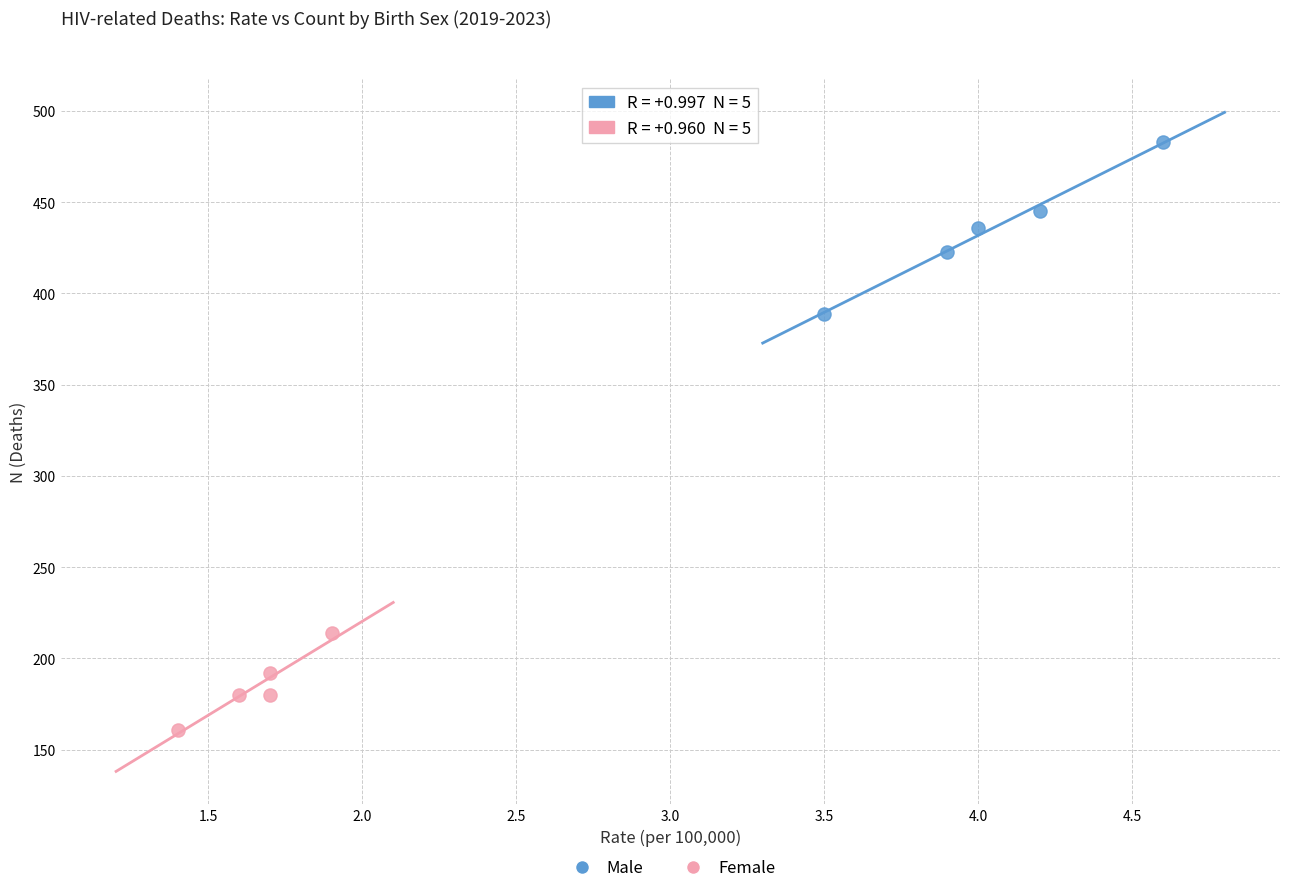

What are all the series names shown in the legend?

Male, Female